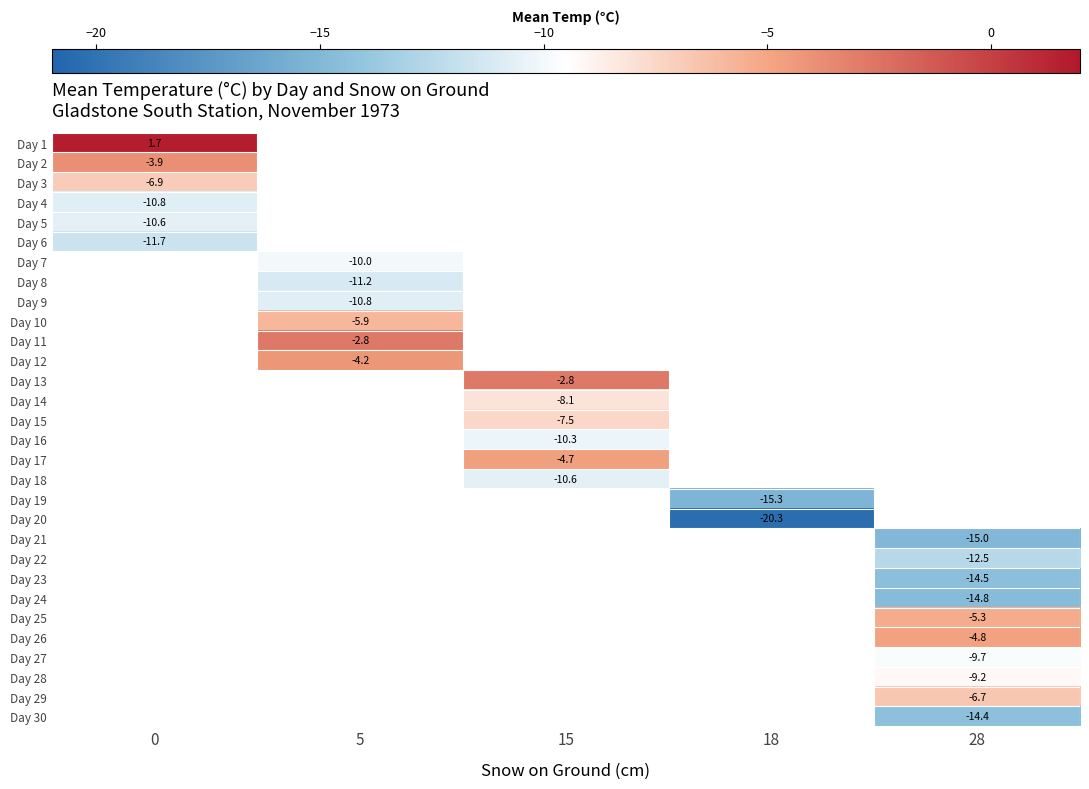

How many negative values does the Day 16 series have?

1